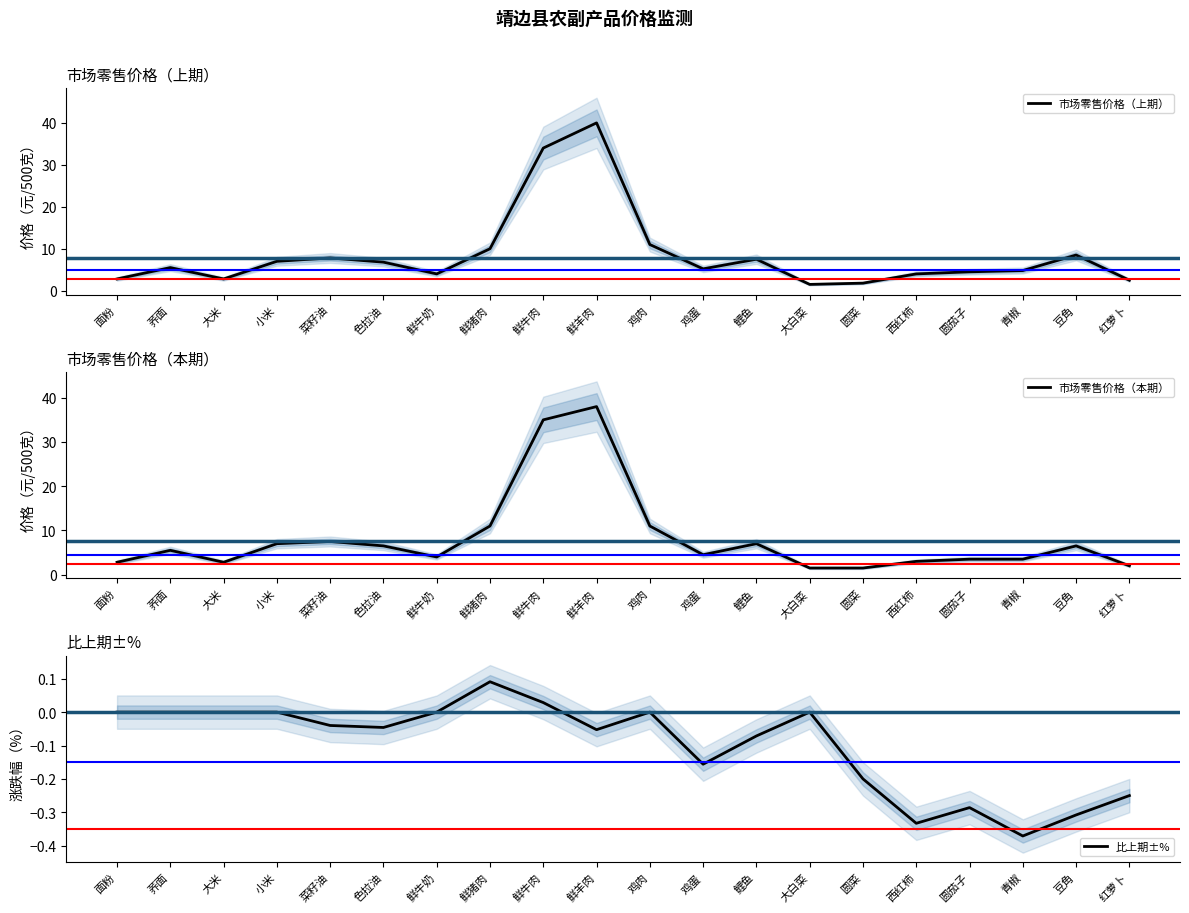

What is the difference between the 市场零售价格（本期） values at 荞面 and 圆菜?

4.0